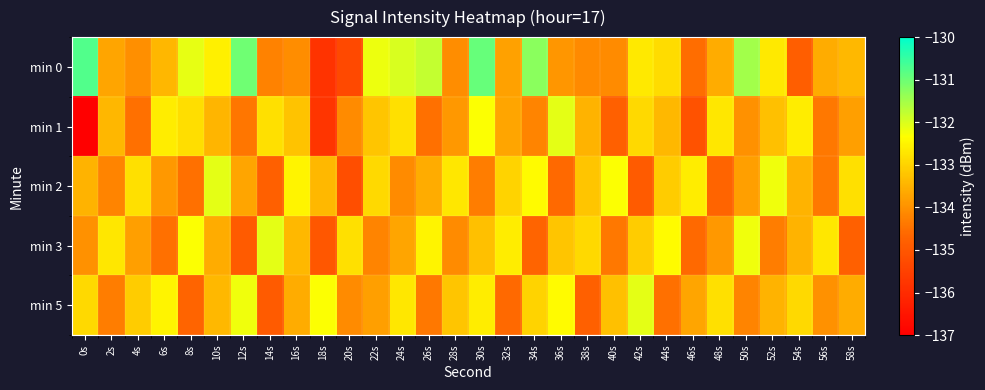

What is the greatest value displayed?

-130.7